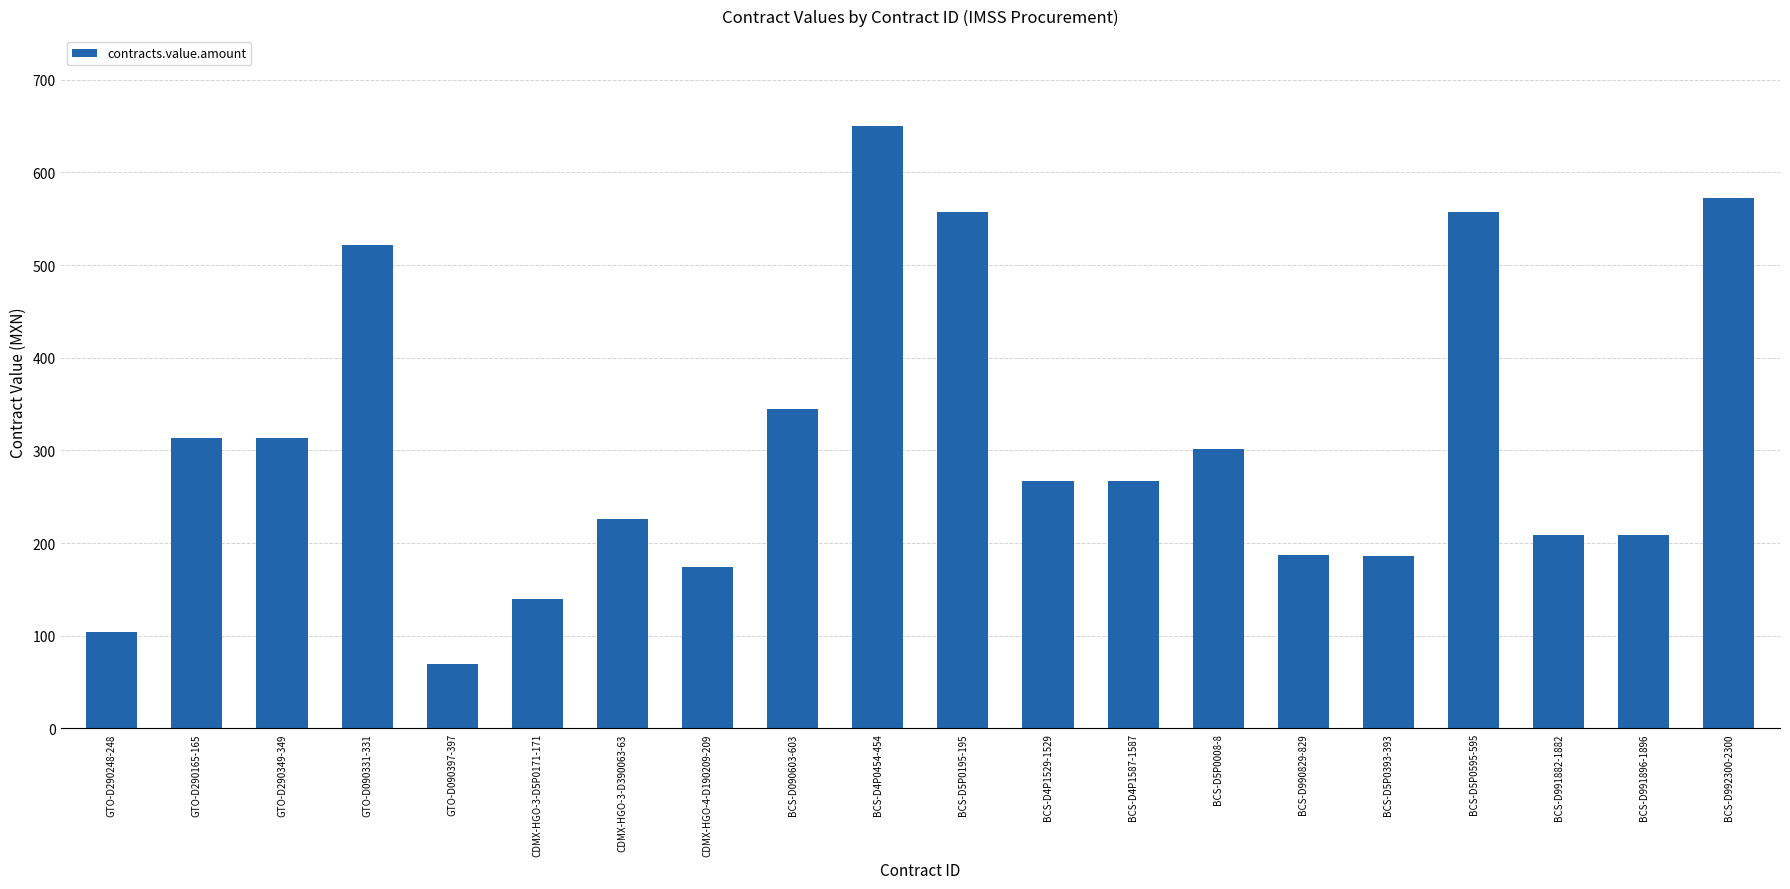

Is it true that the value at BCS-D5P0595-595 is 556.8?

True